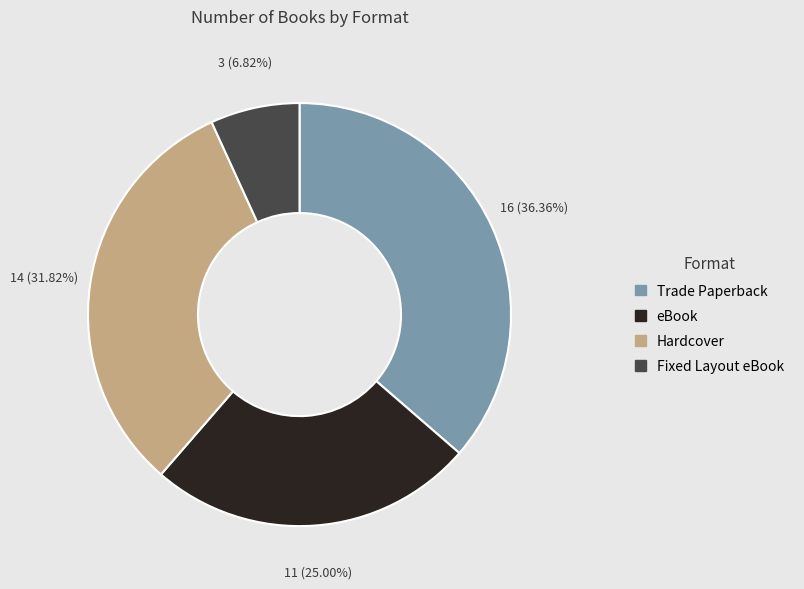

What percentage is NOT represented by eBook?

75.0%